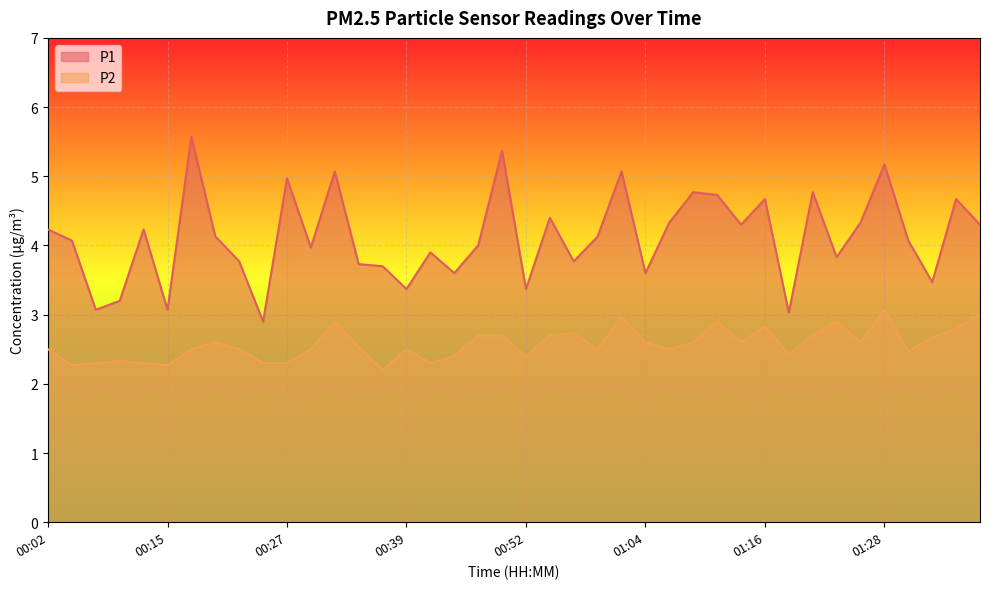

Which category has the lowest value in the P2 series?

00:37